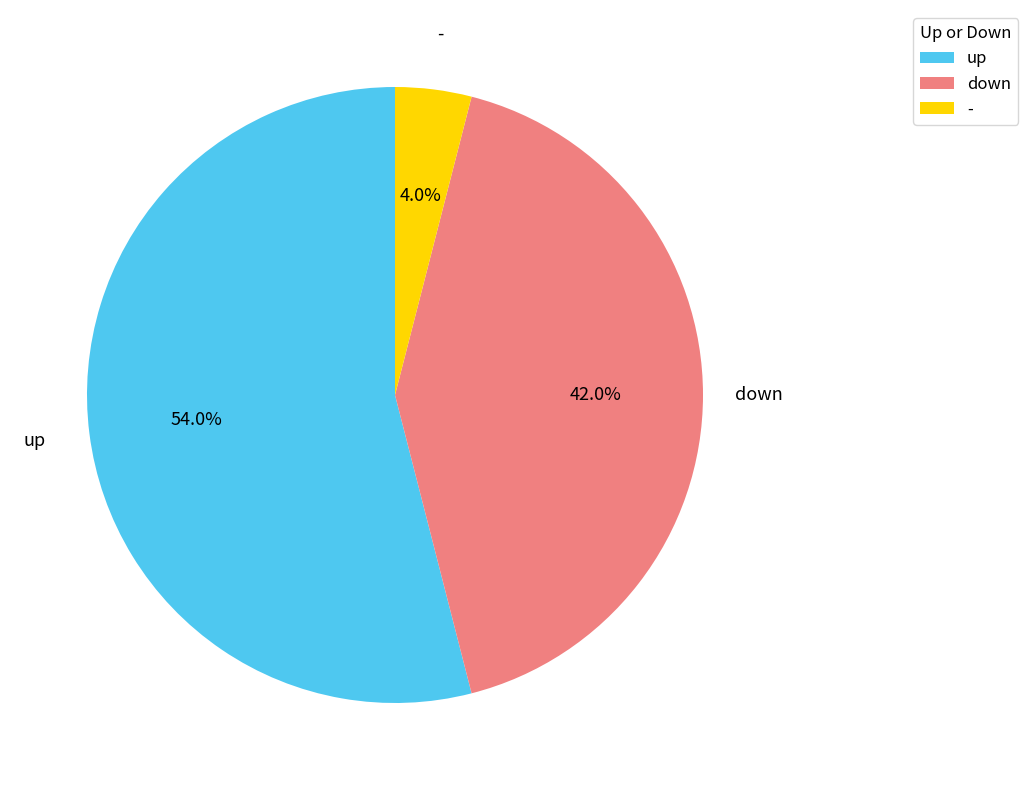

To the nearest percent, what is the difference between the up and down slice percentages?

12%